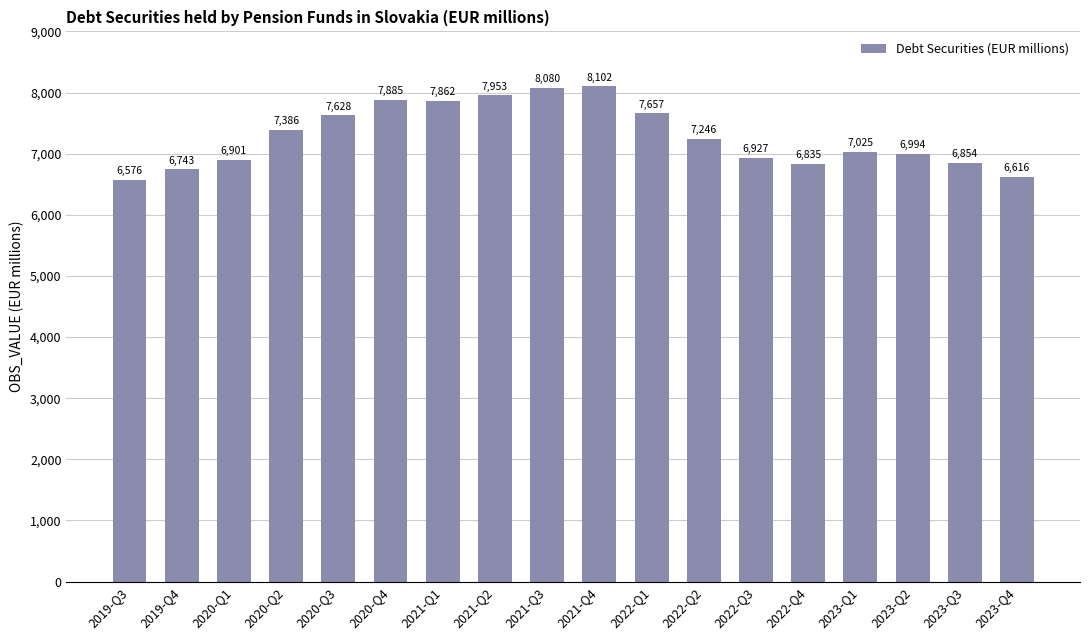

How many bars are there in total?

18